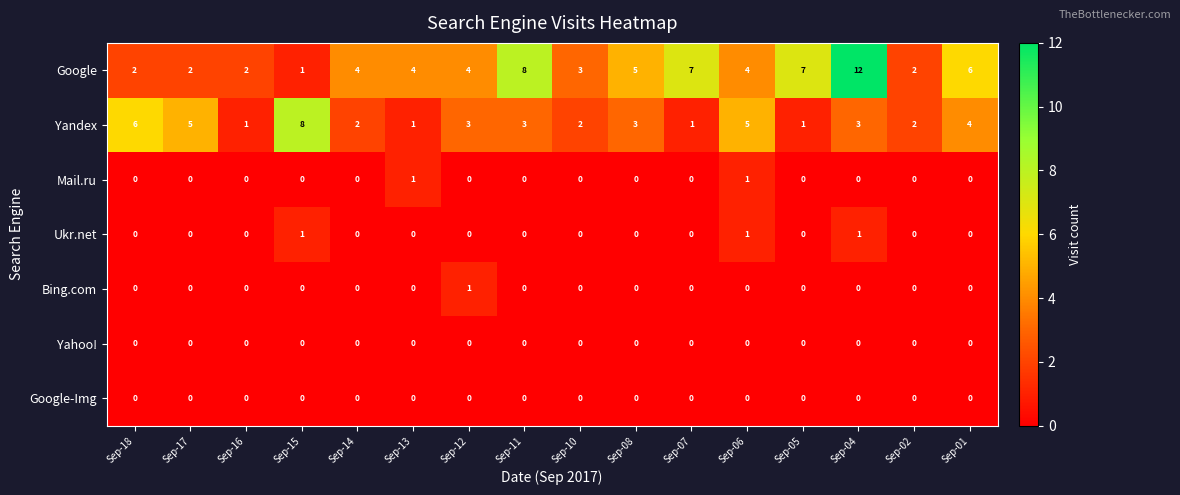

What is the greatest value displayed?

12